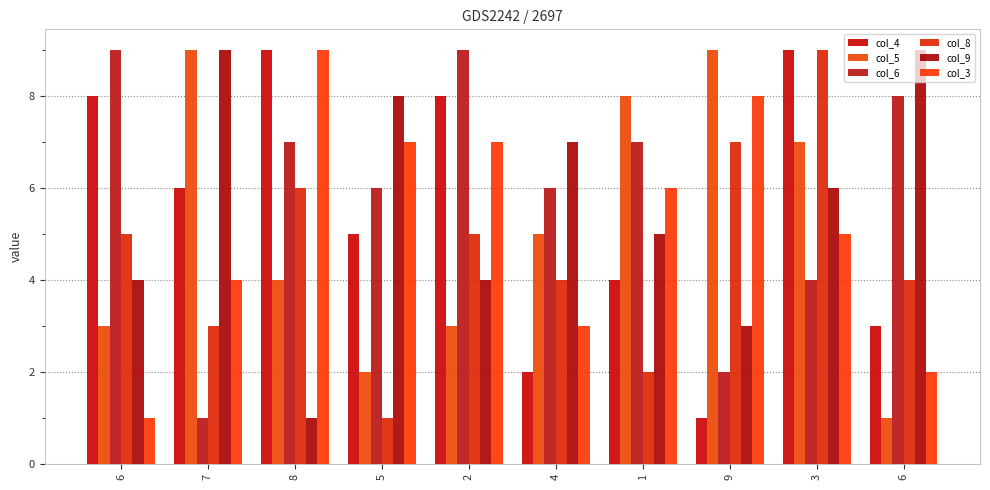

How many data points in col_6 are less than 7?

5